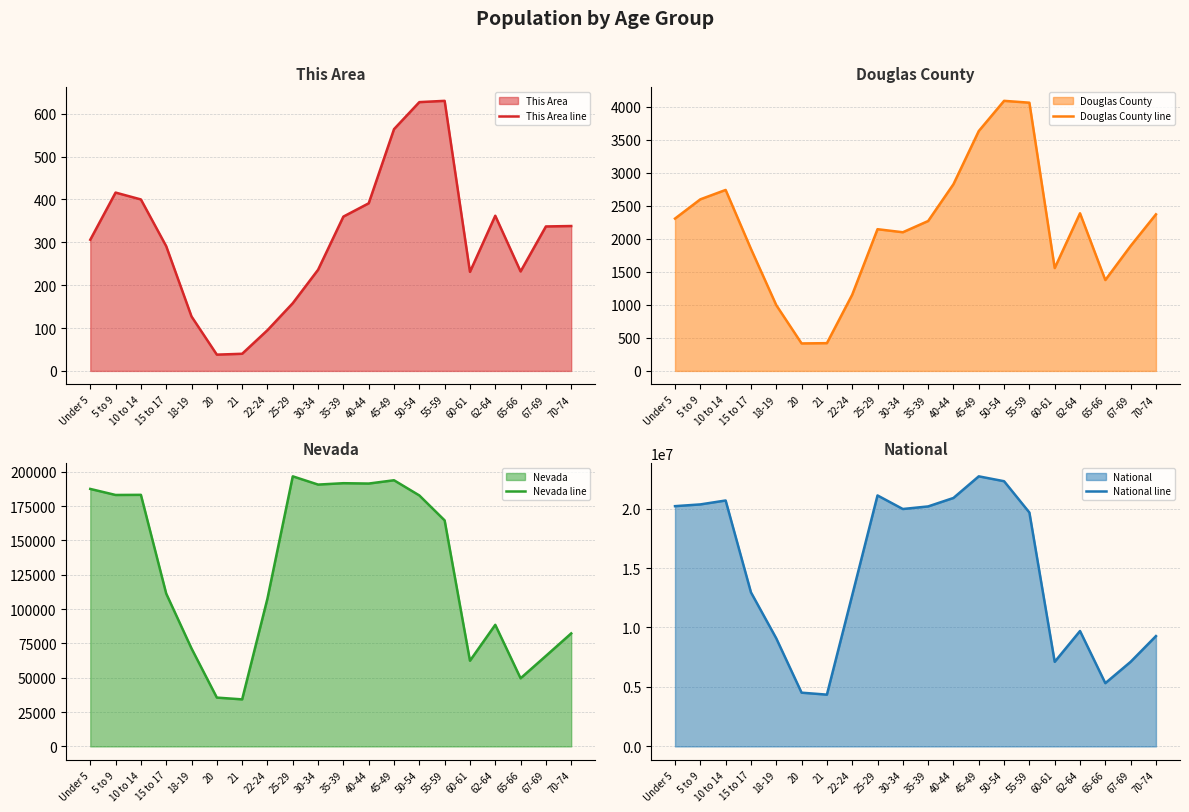

How many values in the This Area line series exceed 337?

9